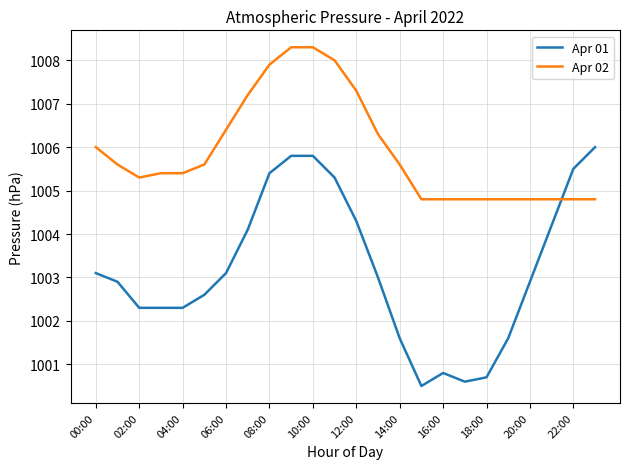

Which series has the widest spread of values?

Apr 01